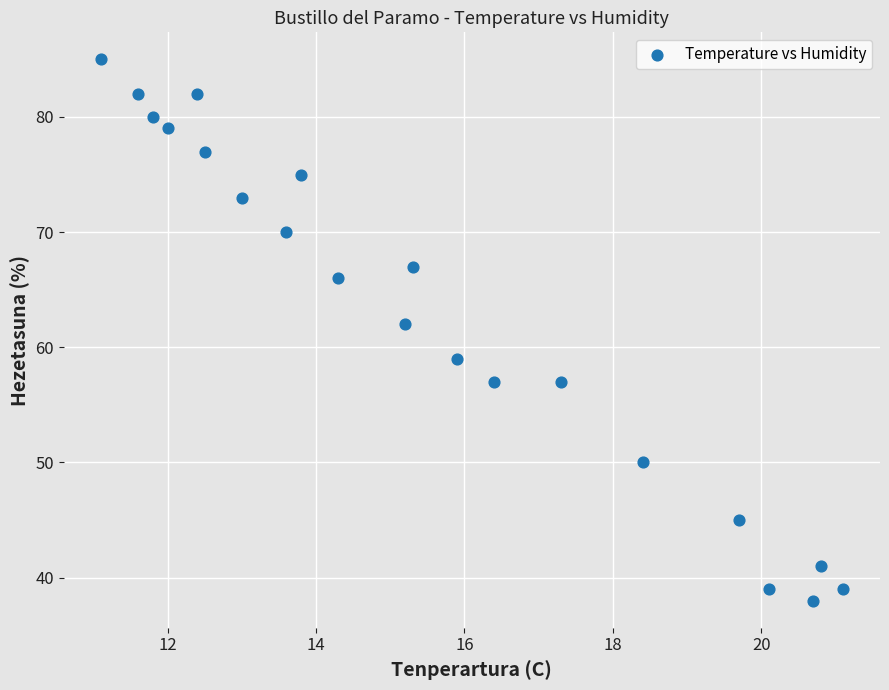

What is the range of Y values (max minus min)?

47